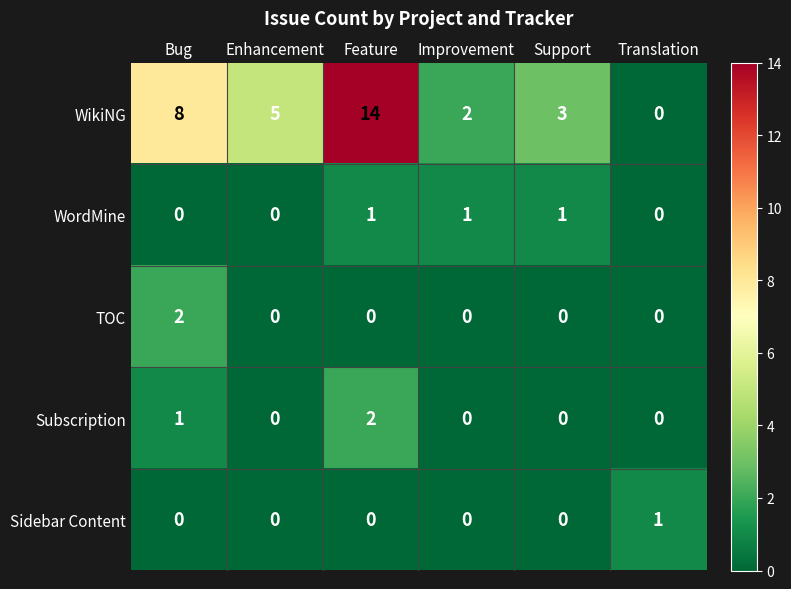

At which label does Subscription reach its peak?

Feature